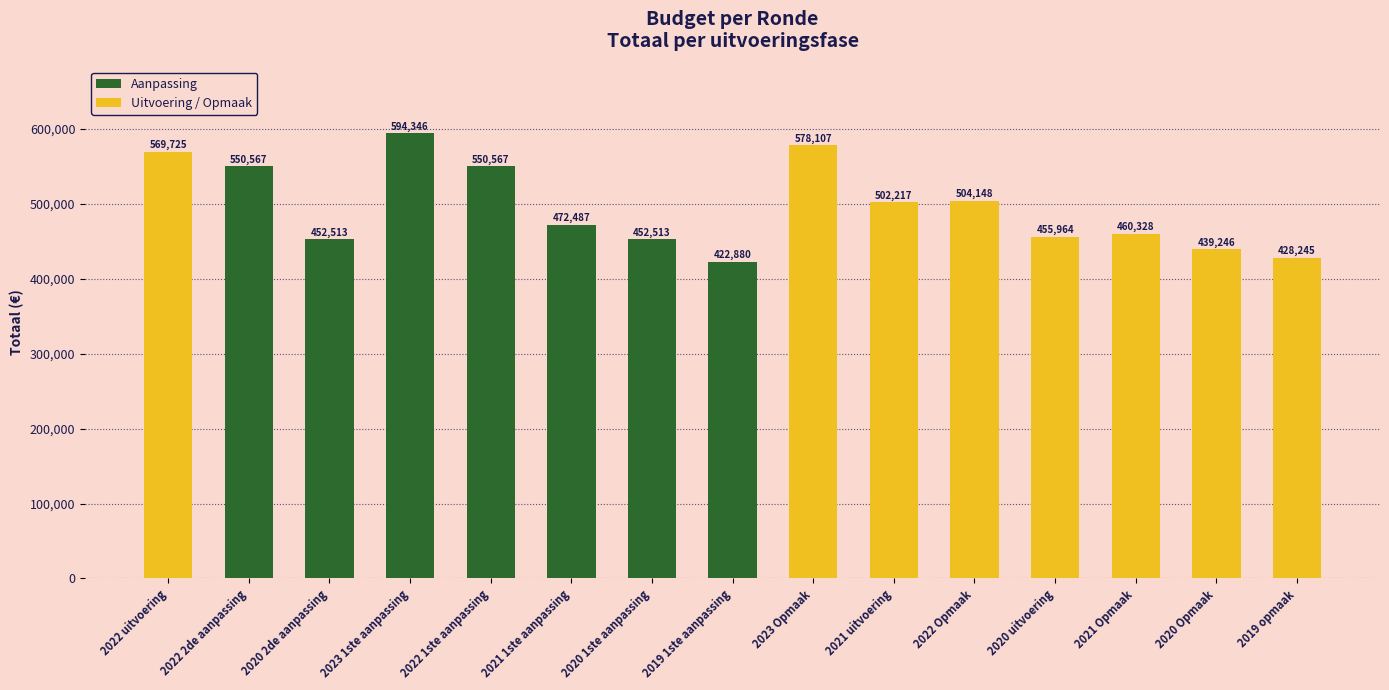

What is the greatest value displayed?

594346